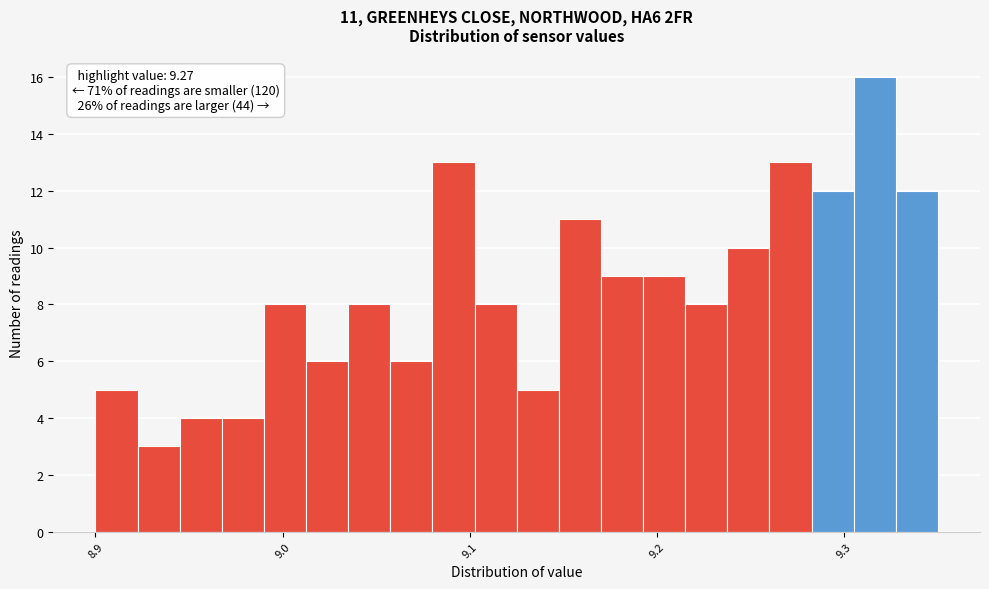

Read against the x-axis, roughly where is the centre of the tallest bar?

9.32